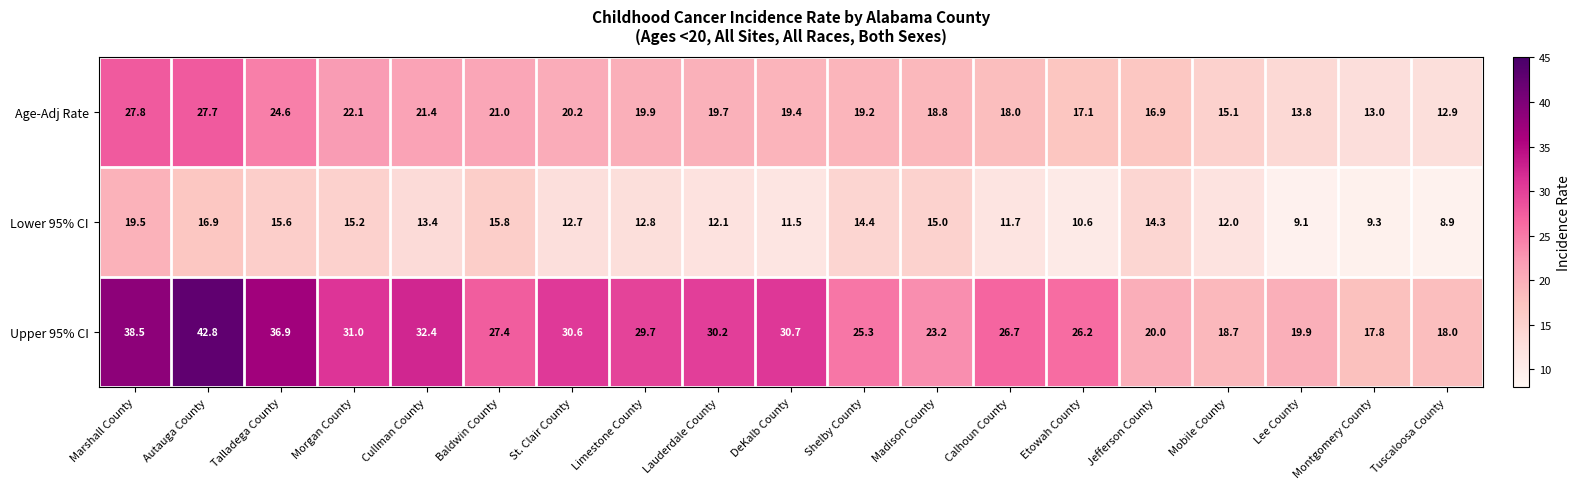

At which category is the sum across all series the highest?

Autauga County